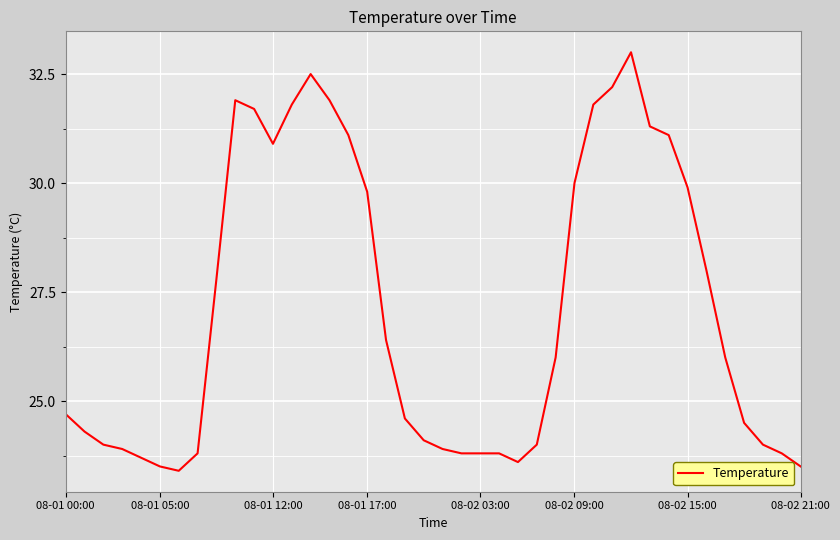

What is the difference between the maximum and minimum values?

9.6